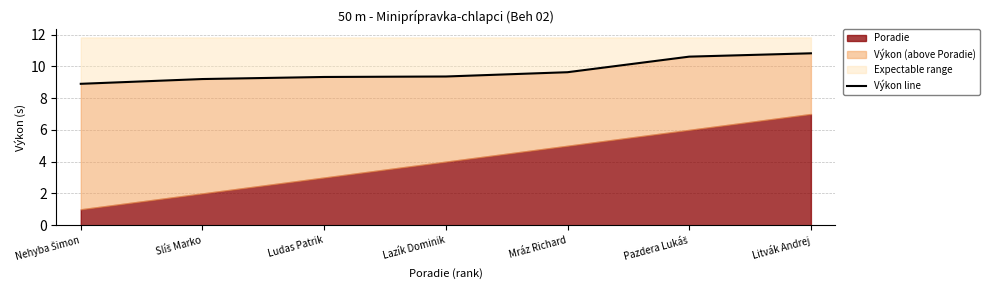

How many values are below 9?

1